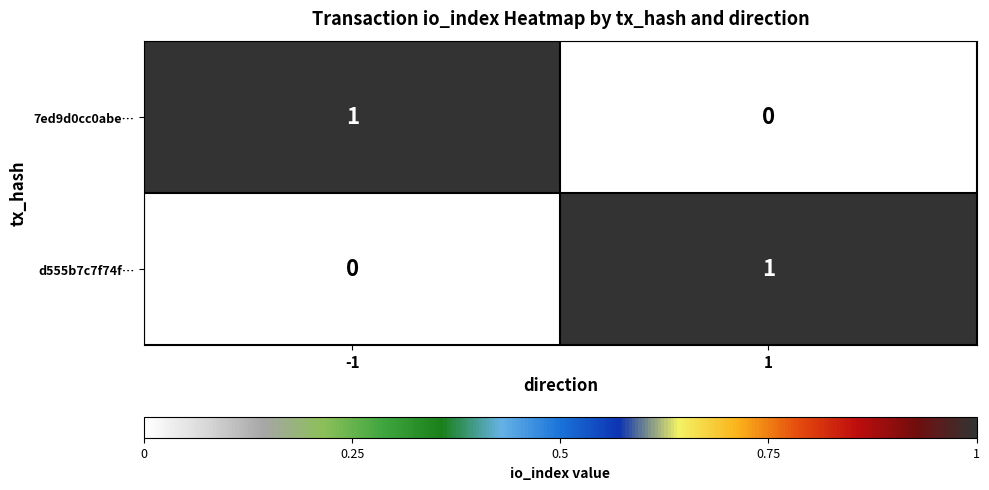

List the labels in order of d555b7c7f74f… value, smallest first.

-1, 1